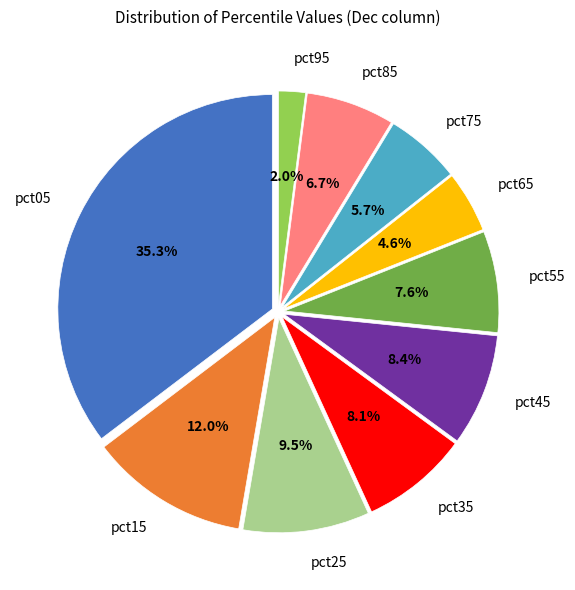

What portion of the pie excludes pct15?

88.0%